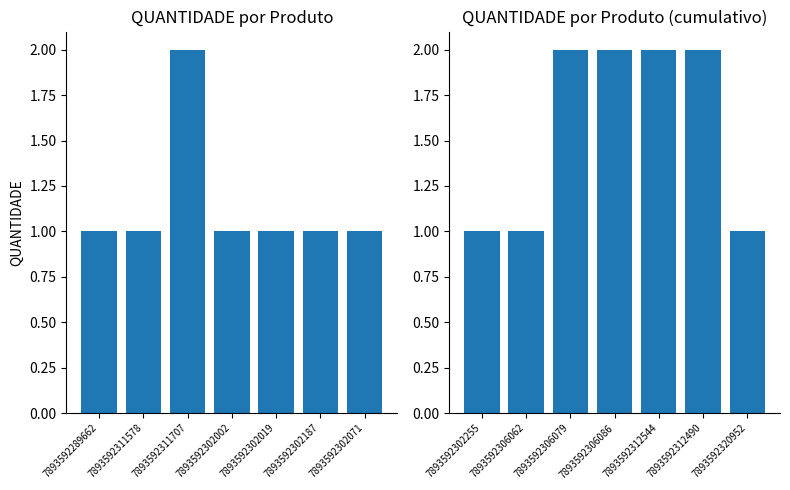

How many values are between 1 and 2?

7